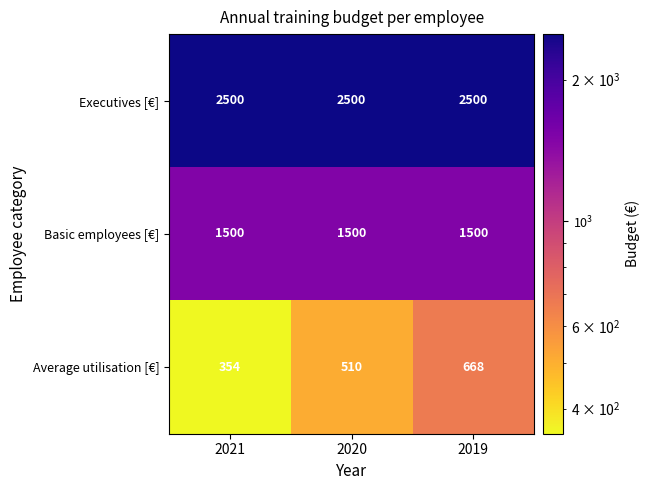

What is the sum of the Average utilisation [€] values at 2021 and 2019?

1022